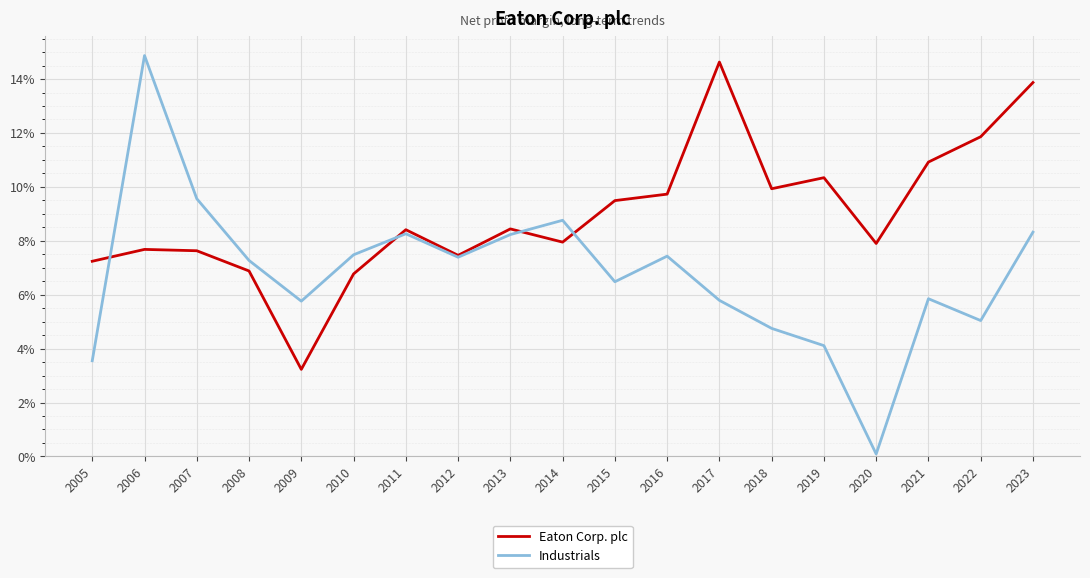

The value of Eaton Corp. plc at 2007 is 0.0. True or false?

False